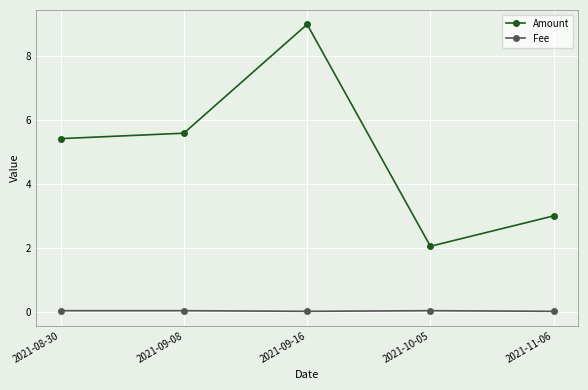

Which category has the lowest value in the Amount series?

2021-10-05